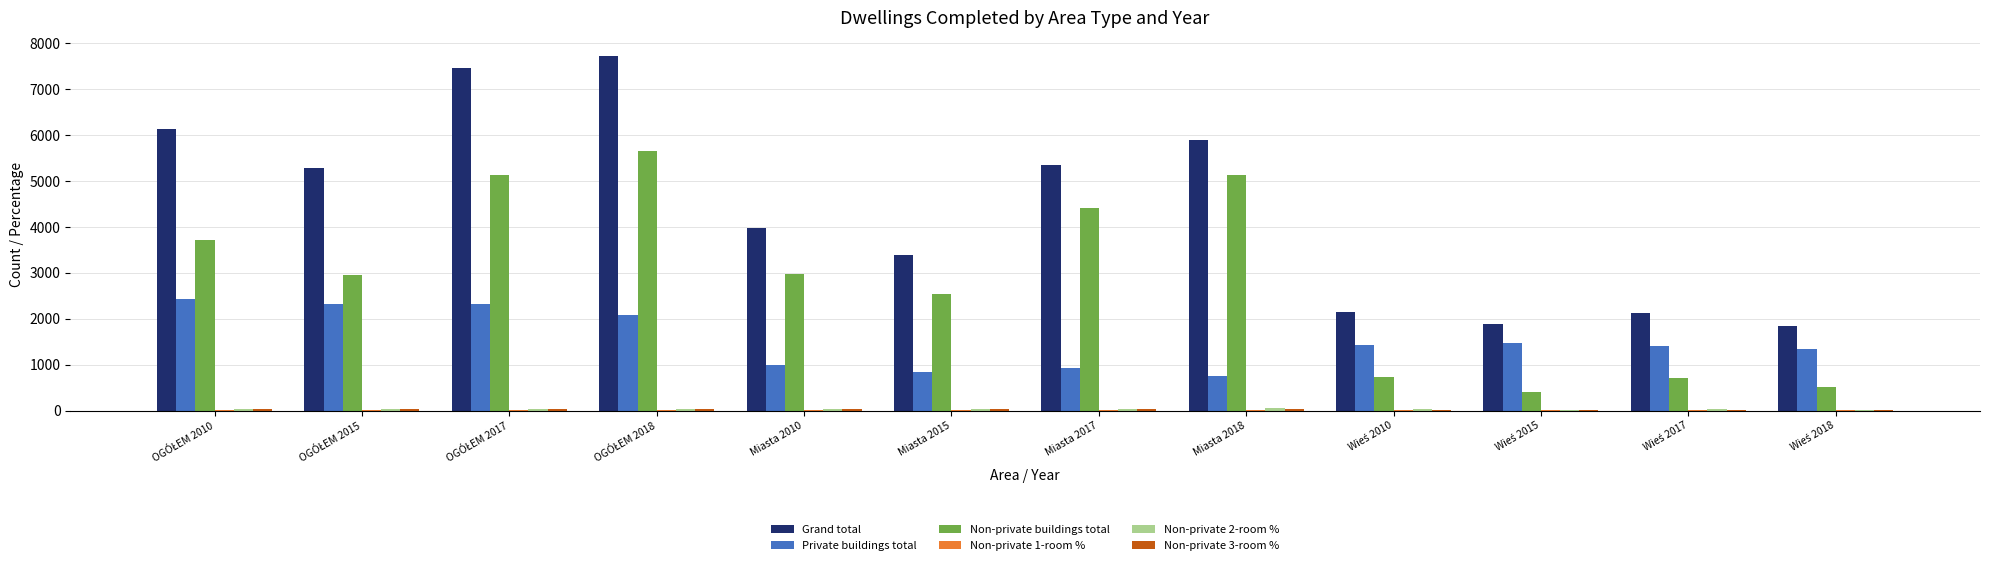

What is the sum of all Non-private buildings total values?

34920.0